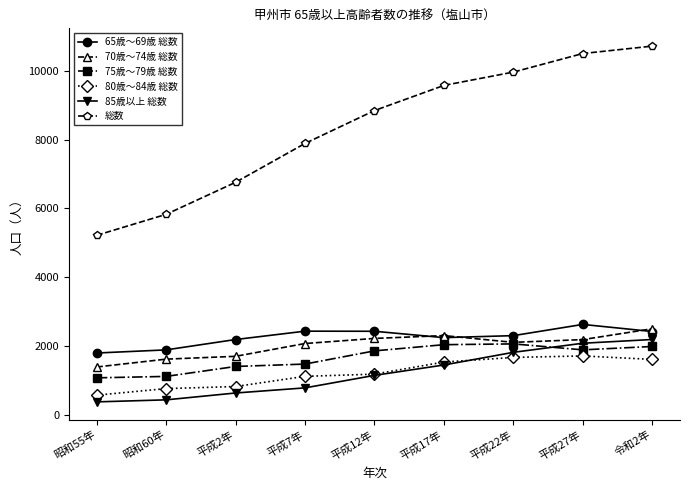

True or false: 80歳～84歳 総数 and 65歳～69歳 総数 cross at least once.

False